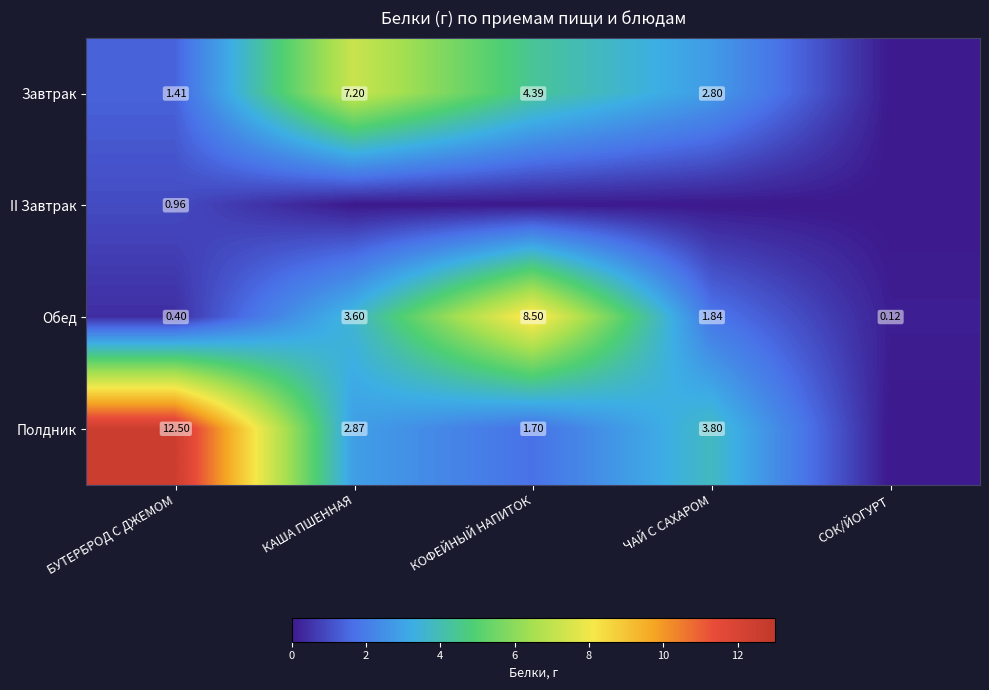

Rank the categories by Обед value from lowest to highest.

СОК/ЙОГУРТ, БУТЕРБРОД С ДЖЕМОМ, ЧАЙ С САХАРОМ, КАША ПШЕННАЯ, КОФЕЙНЫЙ НАПИТОК